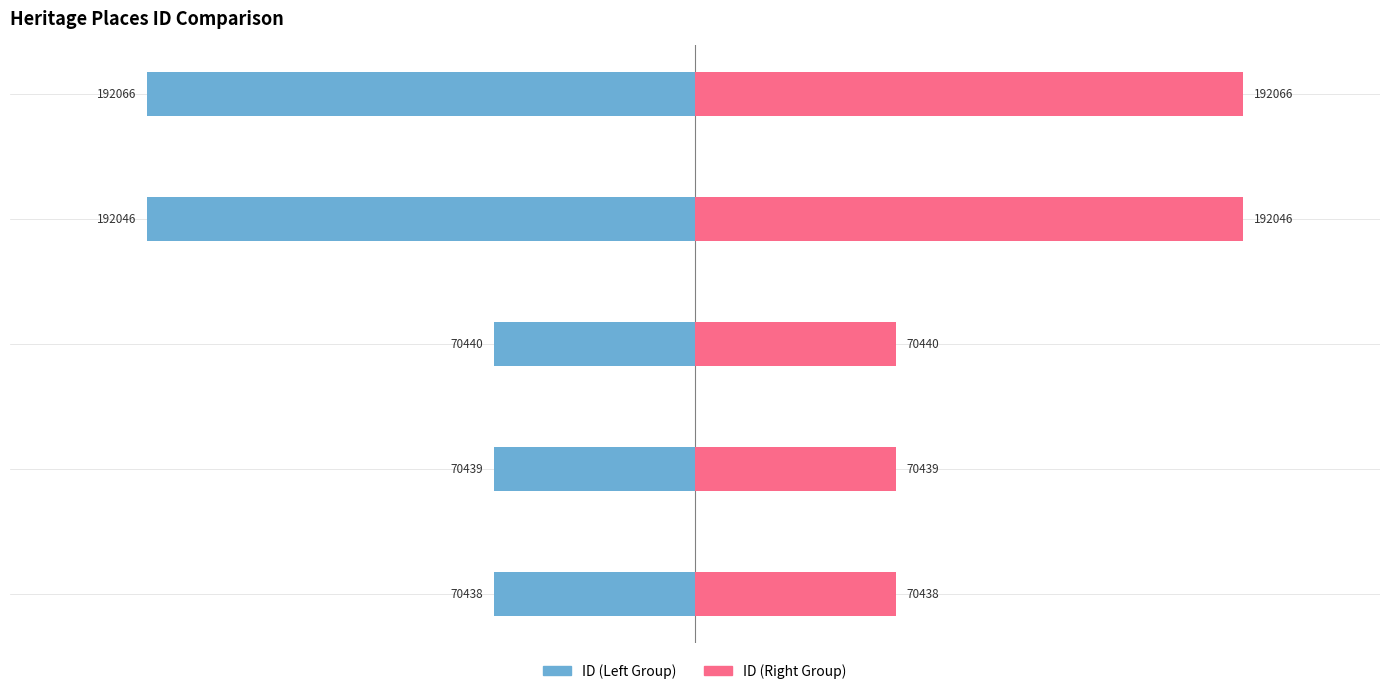

How many values in the ID (Left Group) series are below -70440?

2